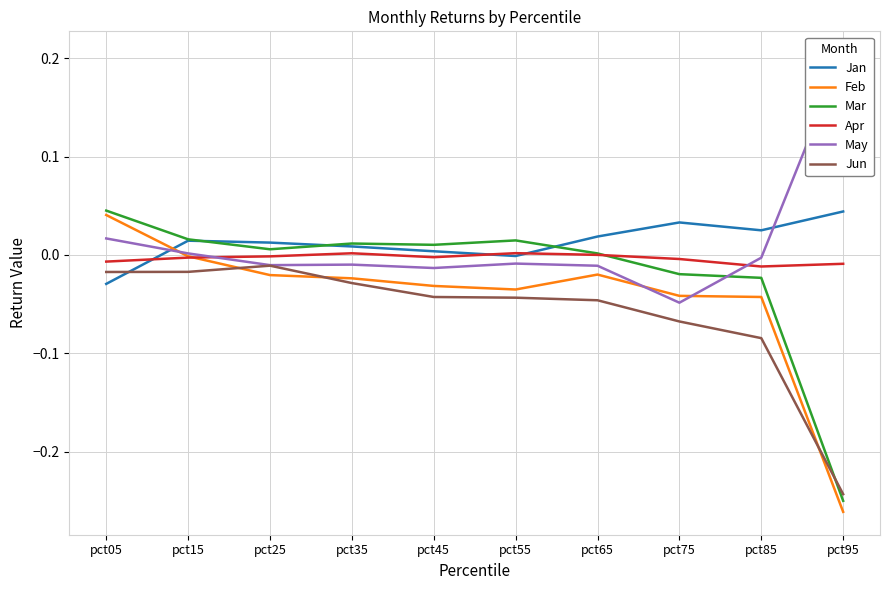

At which label does Jan reach its peak?

pct95